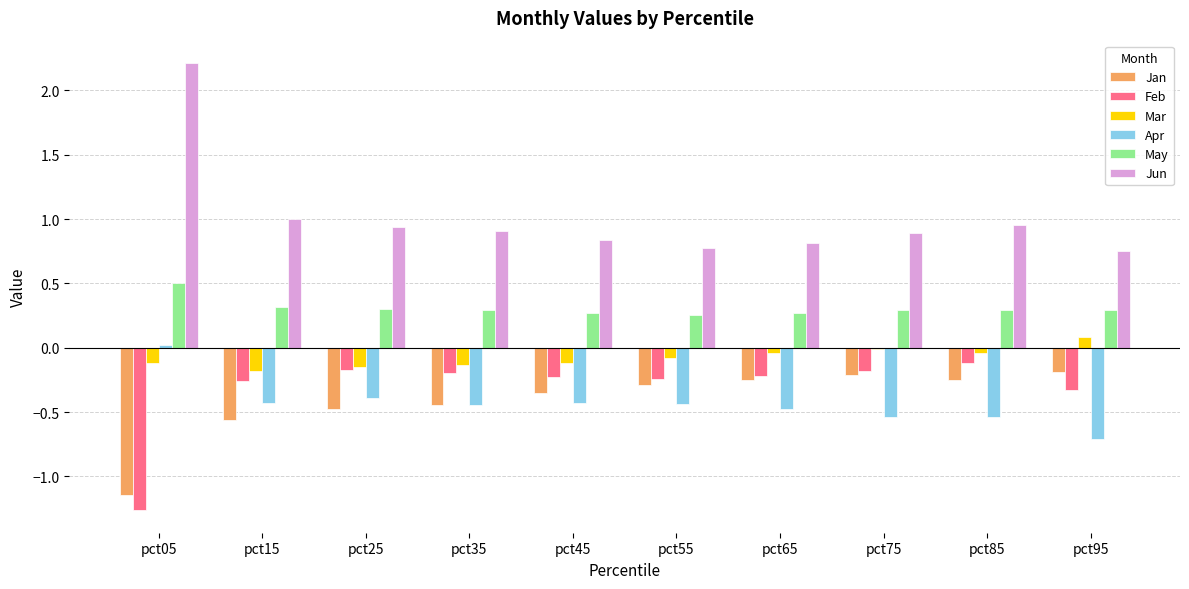

What is the sum of the Jan values at pct05 and pct15?

-1.7